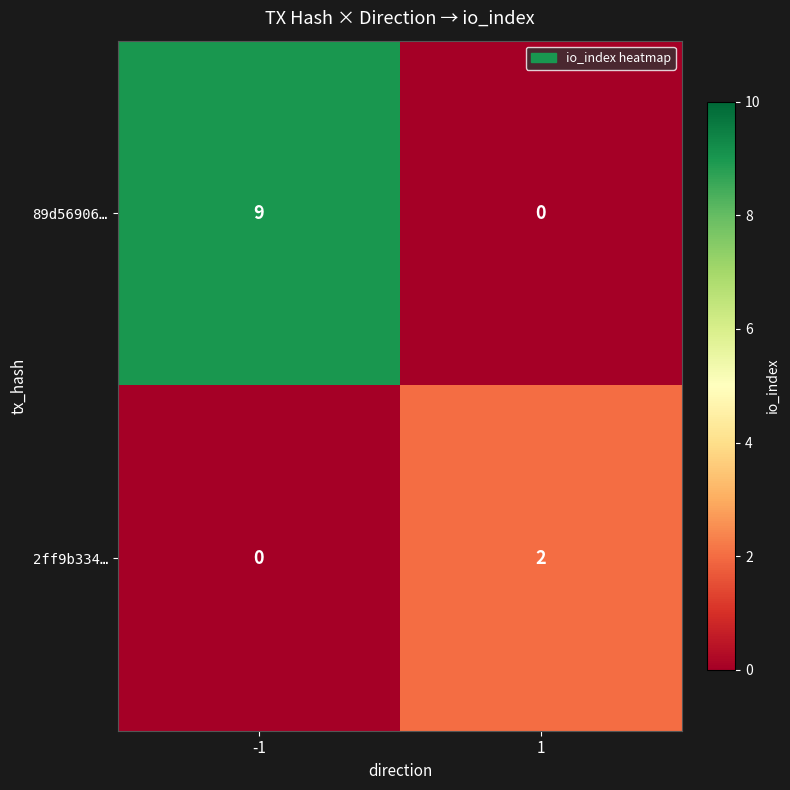

Which series has the widest spread of values?

89d56906…